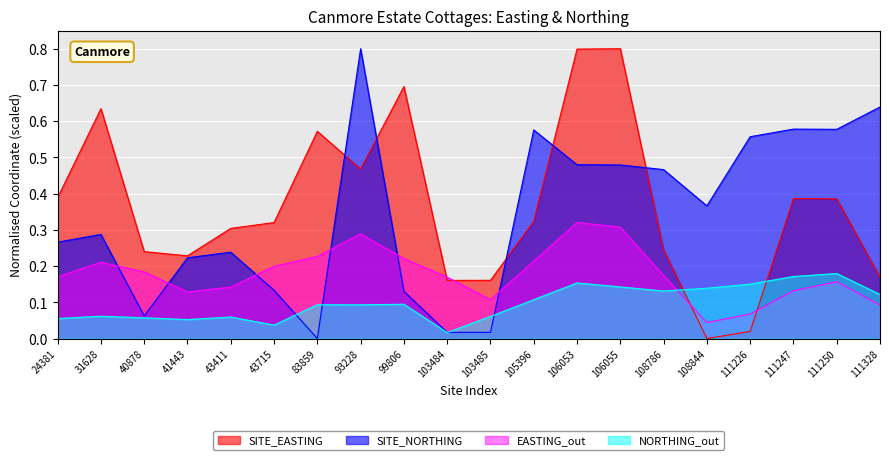

What is the value of the SITE_EASTING point at the 12th from the left?

0.3